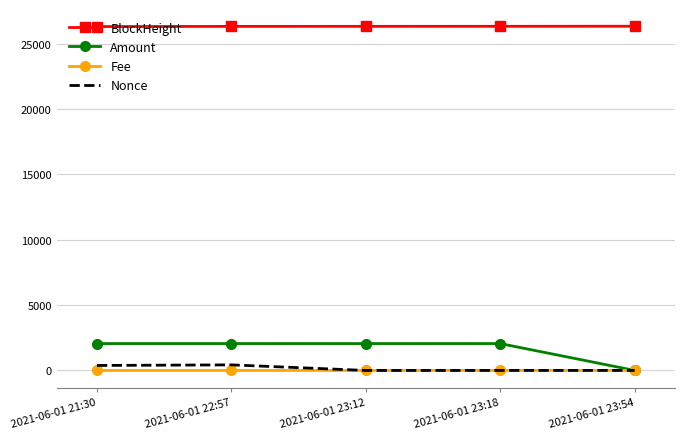

At 2021-06-01 21:30, list the series in order from smallest to largest.

Fee, Nonce, Amount, BlockHeight